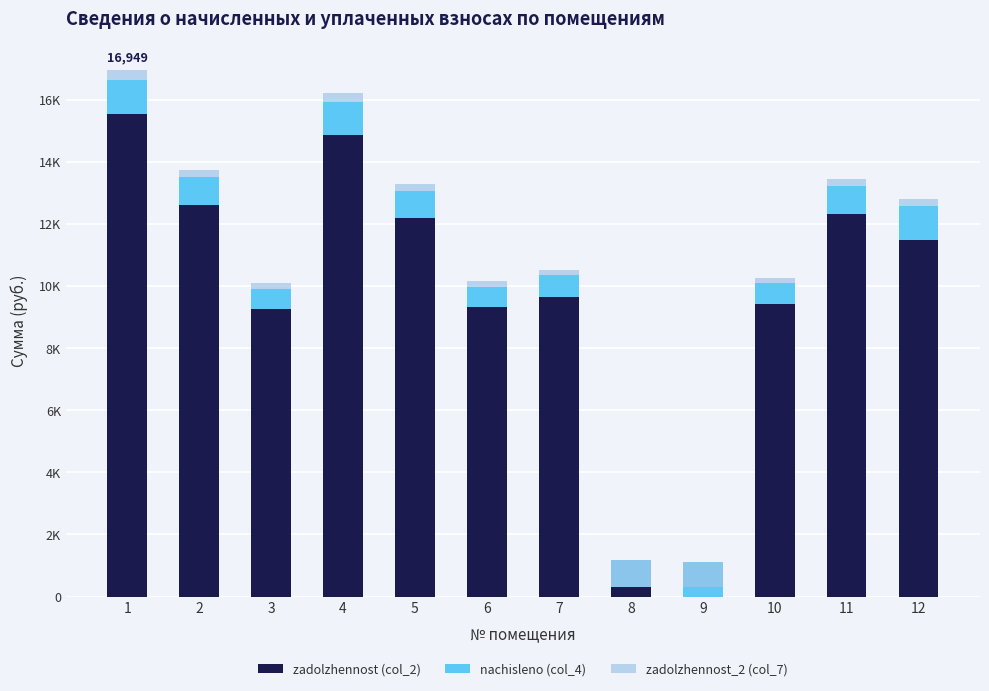

How many data points in zadolzhennost (col_2) are above 11484?

6